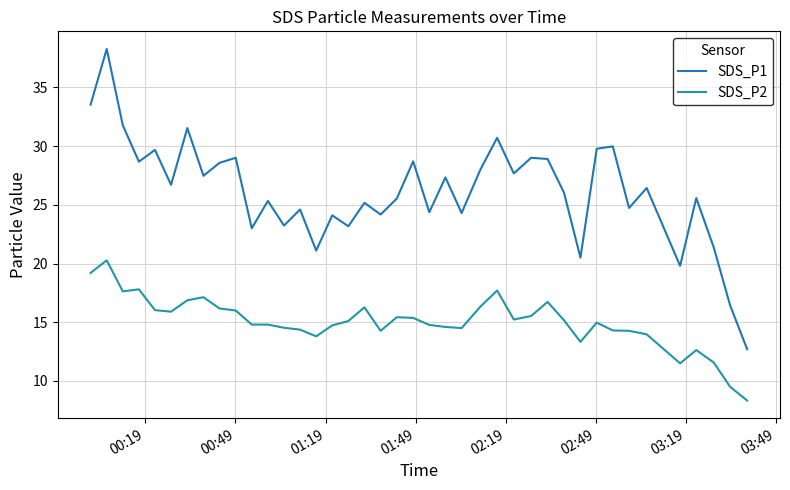

What is the average value of the SDS_P1 series?

26.2